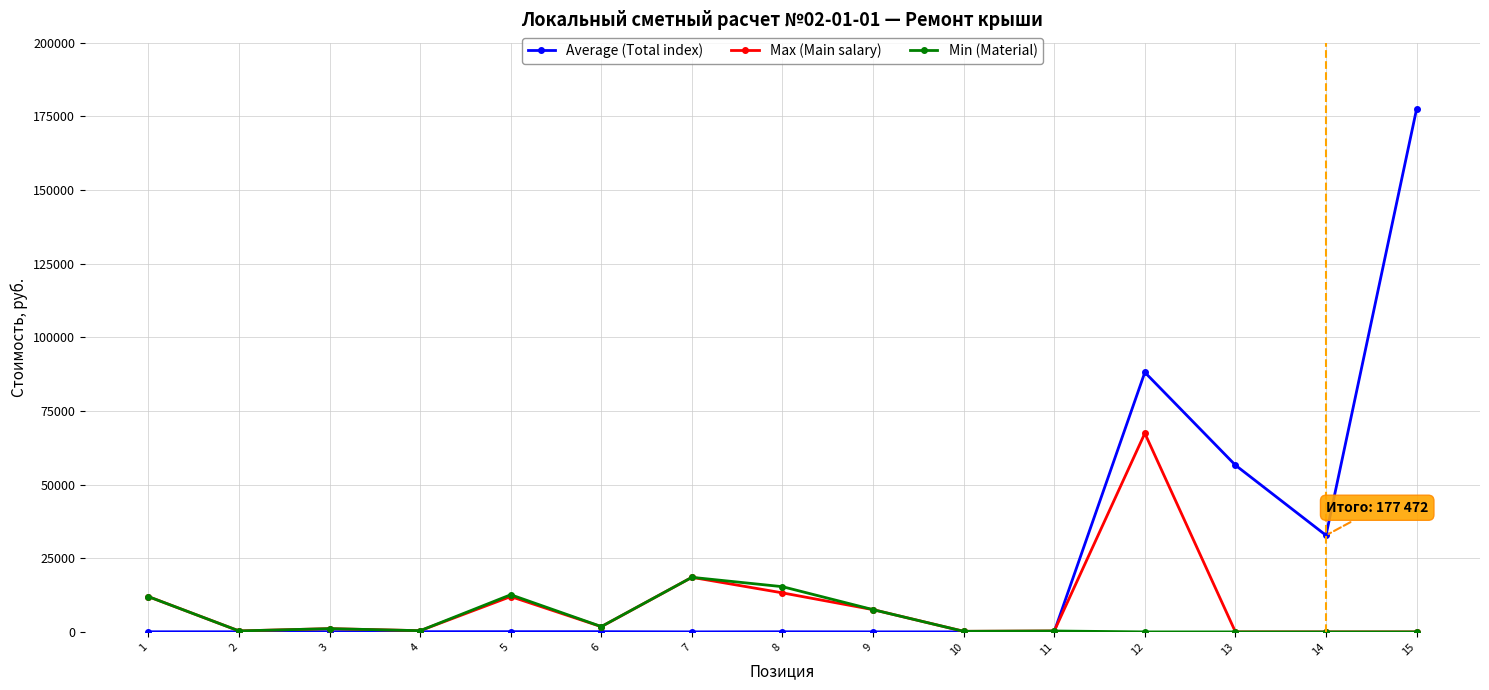

List the series in order of their overall mean, highest first.

Average (Total index), Max (Main salary), Min (Material)